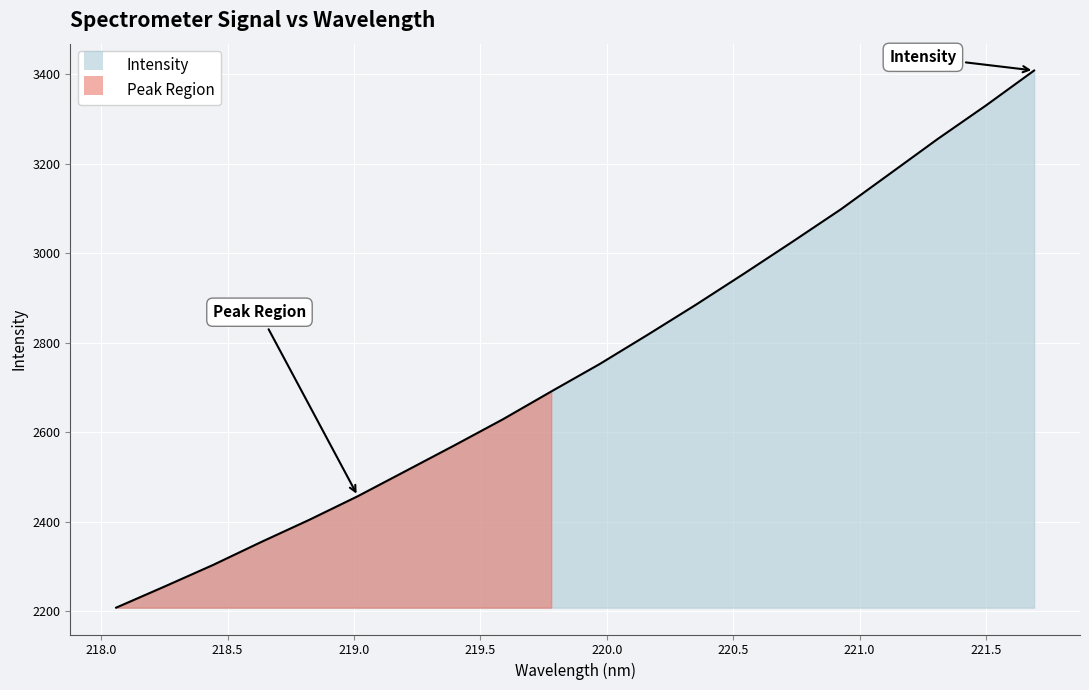

What is the label of the 8th point from the right?

220.3533